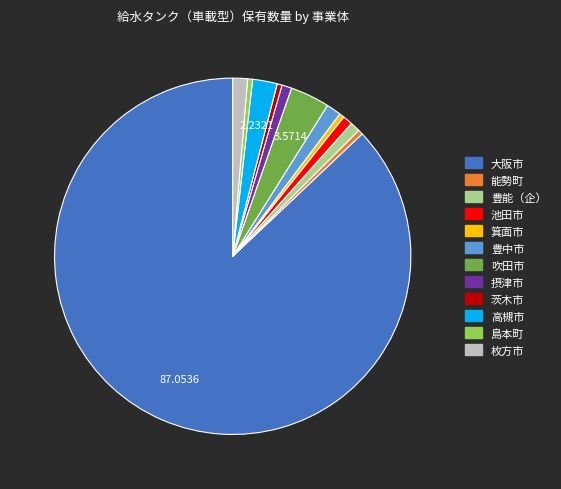

What is the ratio of the value at 吹田市 to the value at 箕面市?

8.0